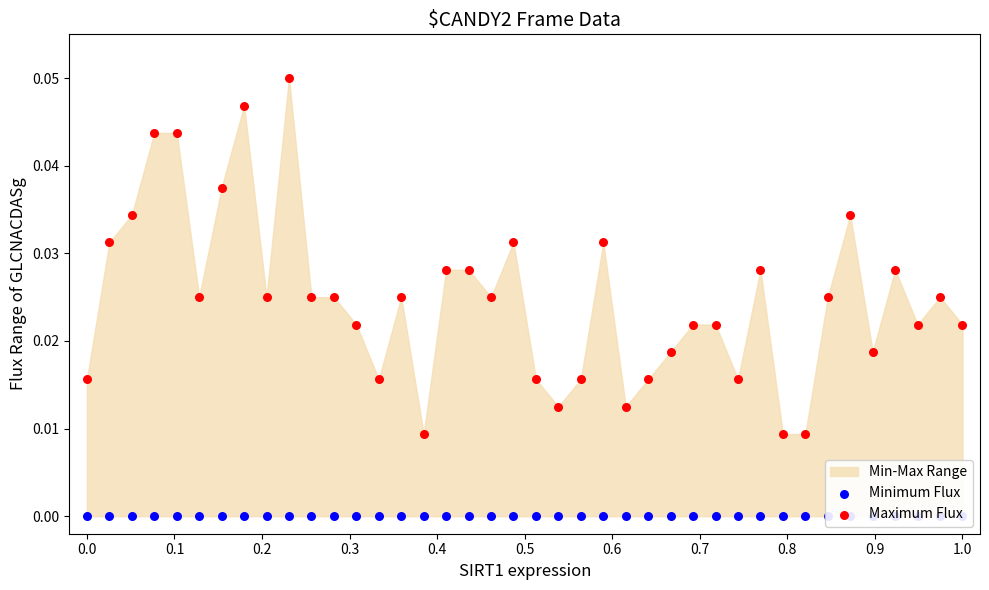

At how many categories does at least one series exceed 0?

40